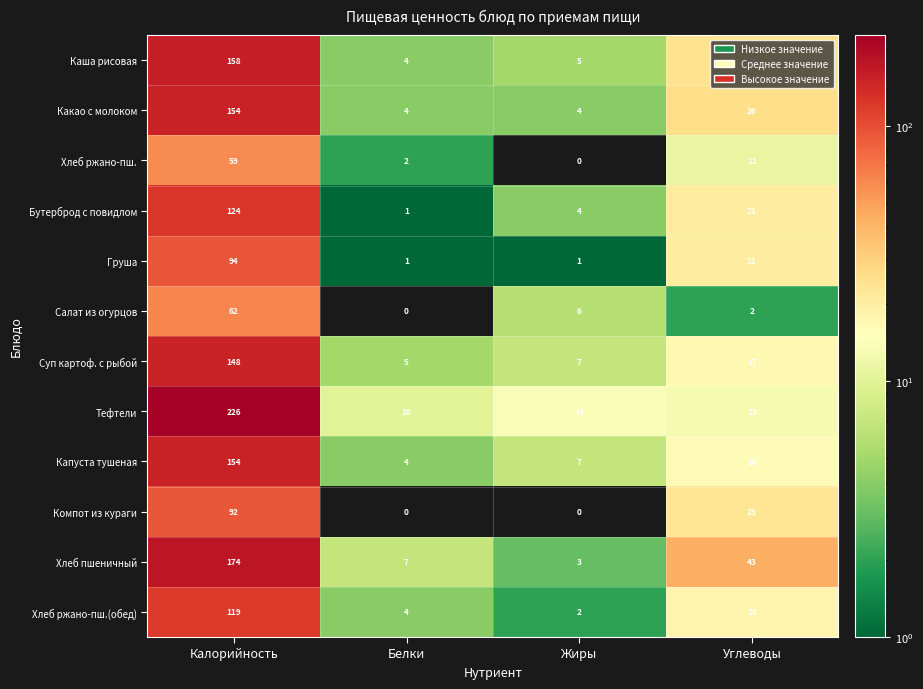

At which label does Каша рисовая reach its peak?

Калорийность